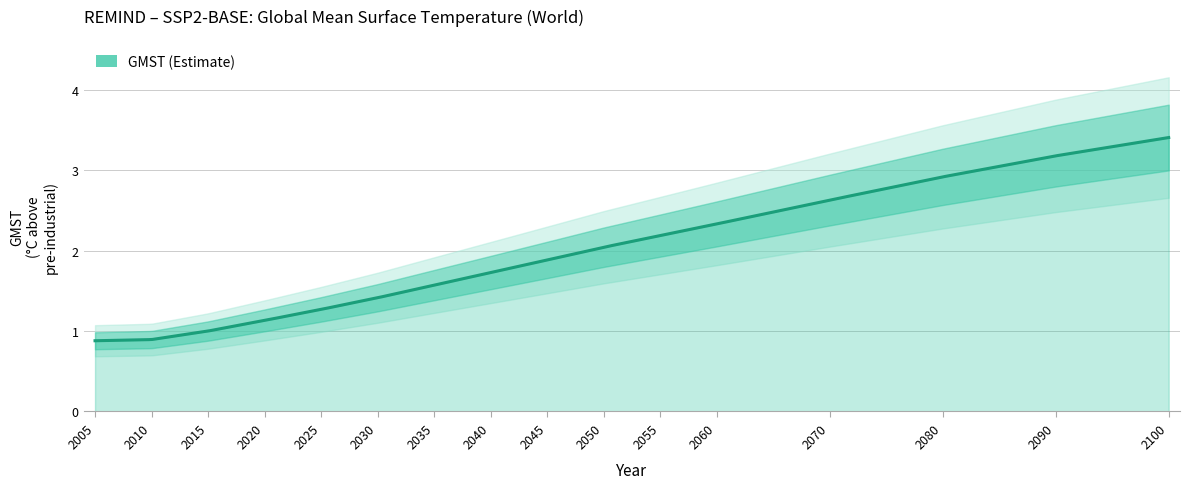

Which category has the lowest value across all series?

2005